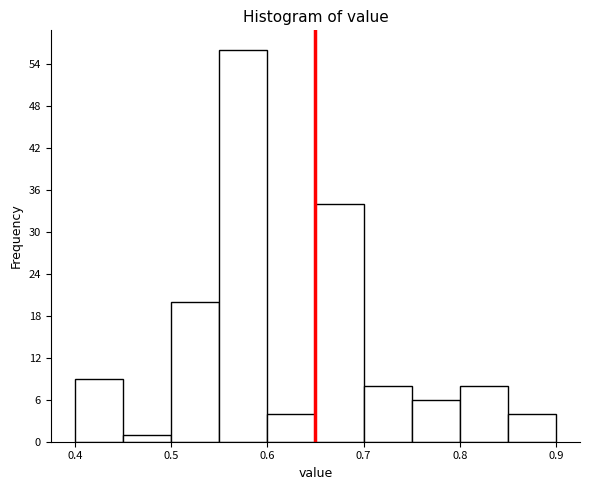

Reading left to right, transcribe this chart: for each bar, give the range it covers on the x-axis and its height. The values are not printed on the chart, so give them approximately, as read against the axis.

0.40 to 0.45: 9
0.45 to 0.50: 1
0.50 to 0.55: 20
0.55 to 0.60: 56
0.60 to 0.65: 4
0.65 to 0.70: 34
0.70 to 0.75: 8
0.75 to 0.80: 6
0.80 to 0.85: 8
0.85 to 0.90: 4